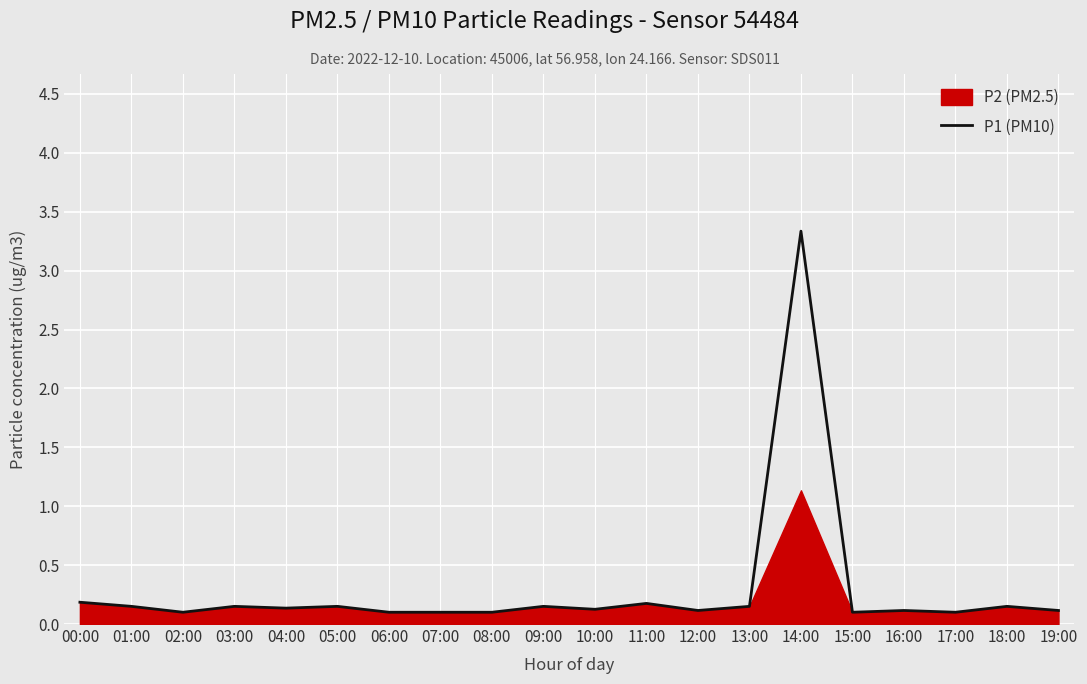

What is the difference between the maximum and second lowest values?

3.2